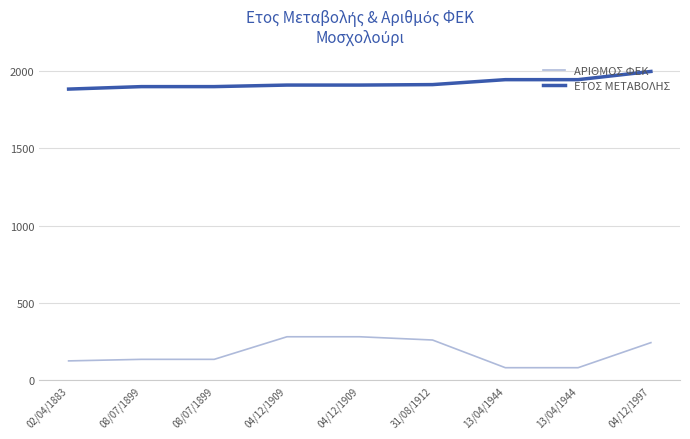

How many lines are shown in the chart?

2